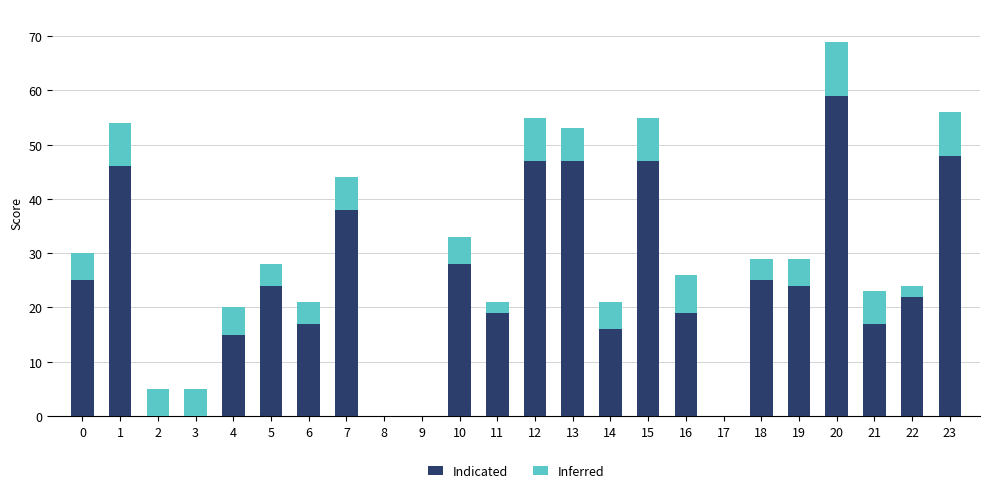

The value of Indicated at 18 is 10. True or false?

False